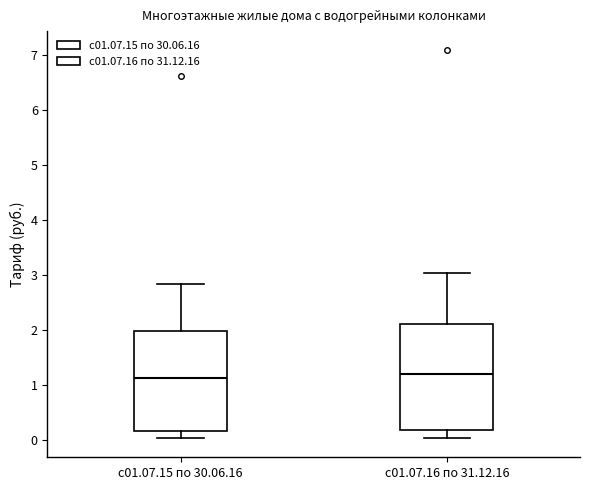

Where is the lower edge of the box for с01.07.15 по 30.06.16 on the y-axis? The values are not printed on the chart, so give them approximately, as read against the axis.

0.2